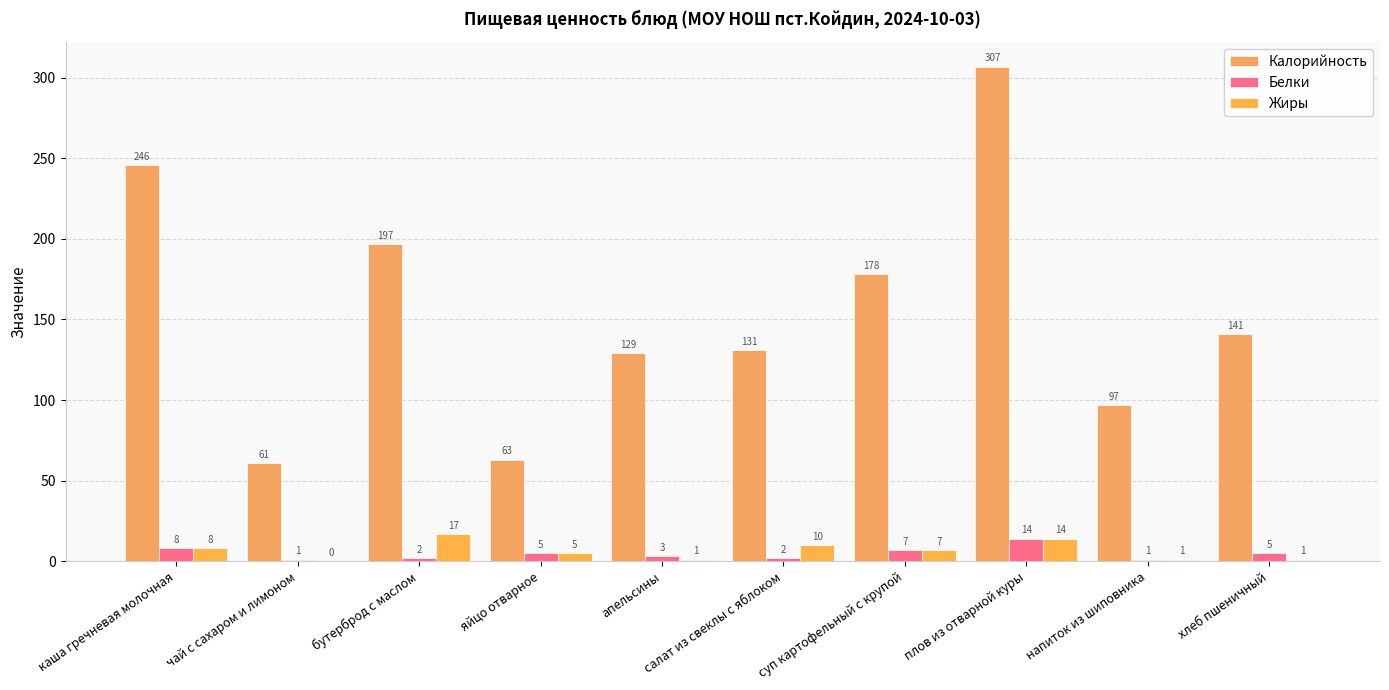

Reading left to right, list all the values displayed in this chart.

Калорийность: каша гречневая молочная=246	чай с сахаром и лимоном=61	бутерброд с маслом=197	яйцо отварное=63	апельсины=129	салат из свеклы с яблоком=131	суп картофельный с крупой=178	плов из отварной куры=307	напиток из шиповника=97	хлеб пшеничный=141
Белки: каша гречневая молочная=8	чай с сахаром и лимоном=1	бутерброд с маслом=2	яйцо отварное=5	апельсины=3	салат из свеклы с яблоком=2	суп картофельный с крупой=7	плов из отварной куры=14	напиток из шиповника=1	хлеб пшеничный=5
Жиры: каша гречневая молочная=8	чай с сахаром и лимоном=0	бутерброд с маслом=17	яйцо отварное=5	апельсины=1	салат из свеклы с яблоком=10	суп картофельный с крупой=7	плов из отварной куры=14	напиток из шиповника=1	хлеб пшеничный=1